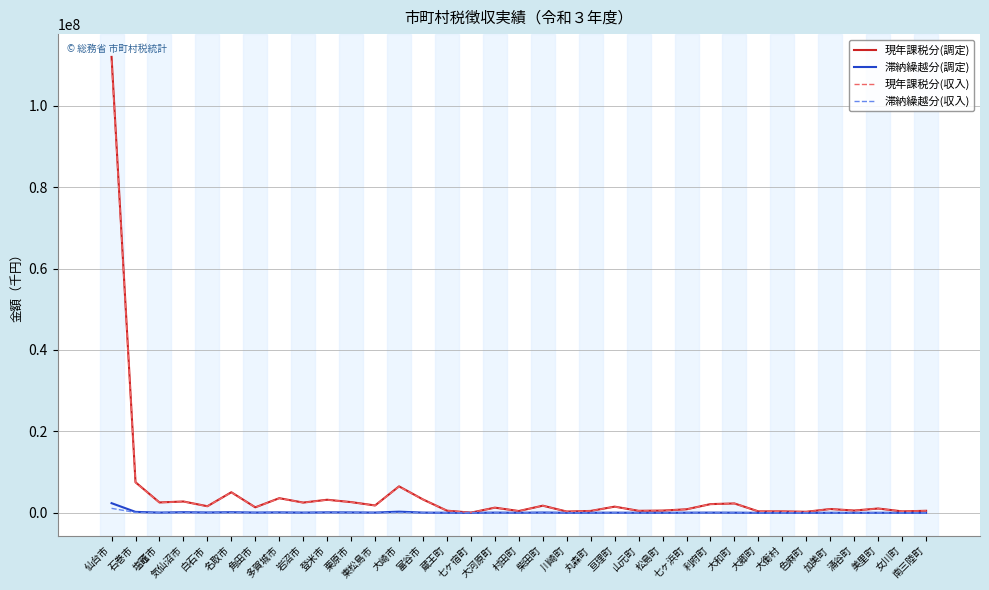

At which label does 現年課税分(調定) first exceed 1352362?

仙台市